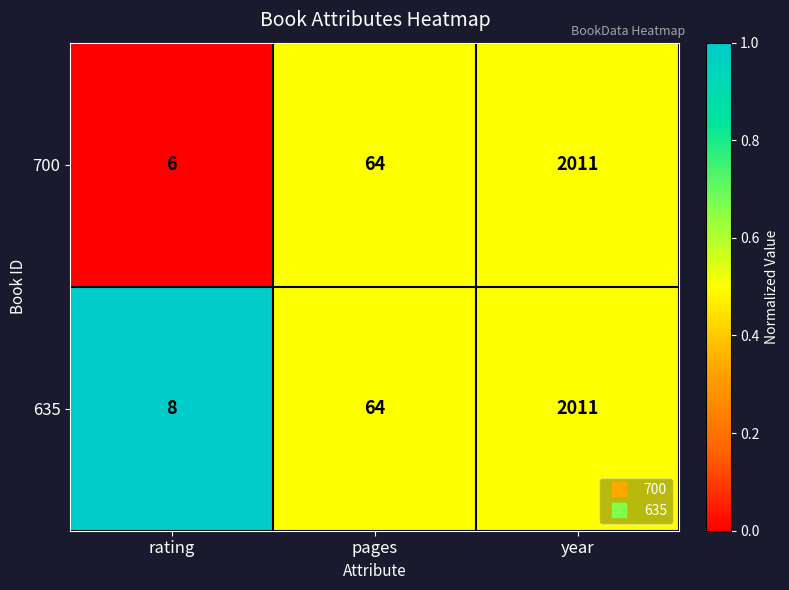

Reading left to right, extract all data points from this chart.

700: 6	64	2011
635: 8	64	2011